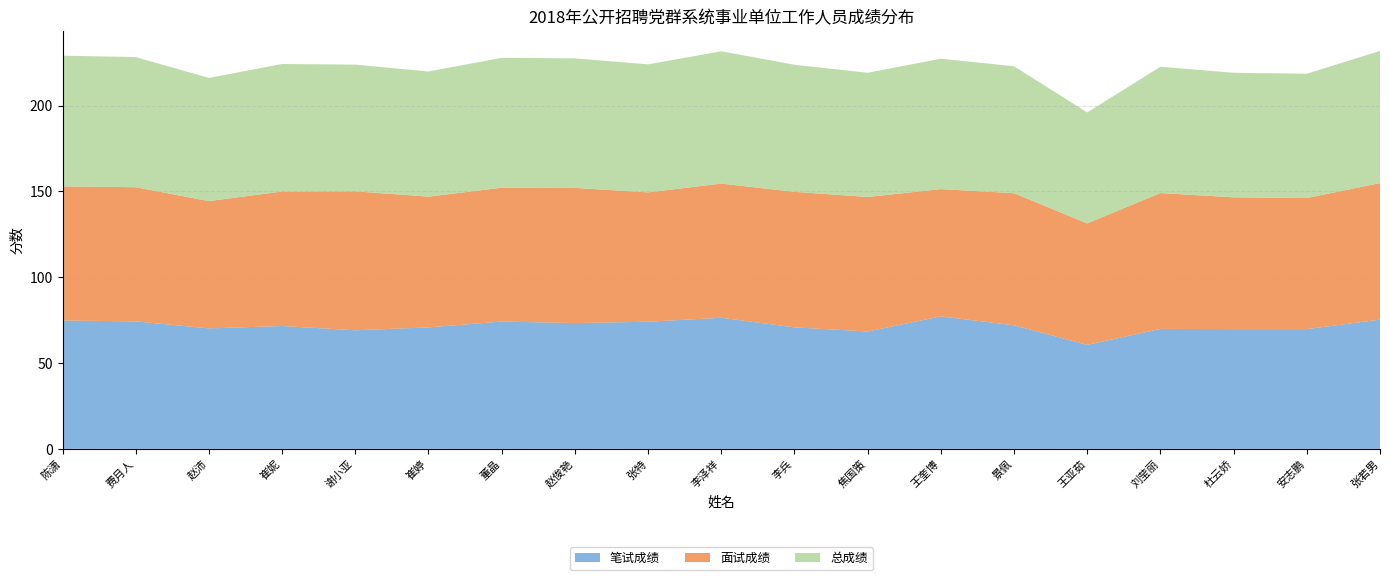

Reading left to right, what are all the values shown in this chart?

笔试成绩: 陈潇=74.8	费月人=74.3	赵沛=70.2	崔妮=71.6	谢小亚=69.1	崔婷=70.8	董晶=74.2	赵俊艳=73.3	张特=74.1	李泽祥=76.4	李兵=70.8	焦国策=68.4	王奎博=77.2	景佩=72.0	王亚茹=60.6	刘莹丽=69.9	杜云娇=69.8	安志鹏=69.8	张若男=75.3
面试成绩: 陈潇=78.2	费月人=78.2	赵沛=74.2	崔妮=78.4	谢小亚=81.0	崔婷=76.2	董晶=78.0	赵俊艳=78.8	张特=75.4	李泽祥=78.2	李兵=79.0	焦国策=78.4	王奎博=74.2	景佩=77.0	王亚茹=70.8	刘莹丽=79.2	杜云娇=76.8	安志鹏=76.4	张若男=79.6
总成绩: 陈潇=76.2	费月人=75.9	赵沛=71.8	崔妮=74.3	谢小亚=73.9	崔婷=73.0	董晶=75.7	赵俊艳=75.5	张特=74.6	李泽祥=77.1	李兵=74.1	焦国策=72.4	王奎博=76.0	景佩=74.0	王亚茹=64.7	刘莹丽=73.6	杜云娇=72.6	安志鹏=72.4	张若男=77.0